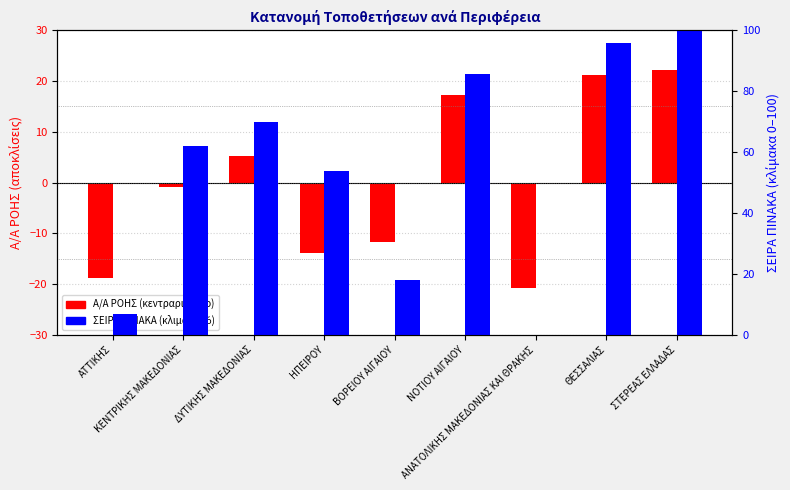

How many positive values does the Α/Α ΡΟΗΣ (κεντραρισμένο) series have?

4